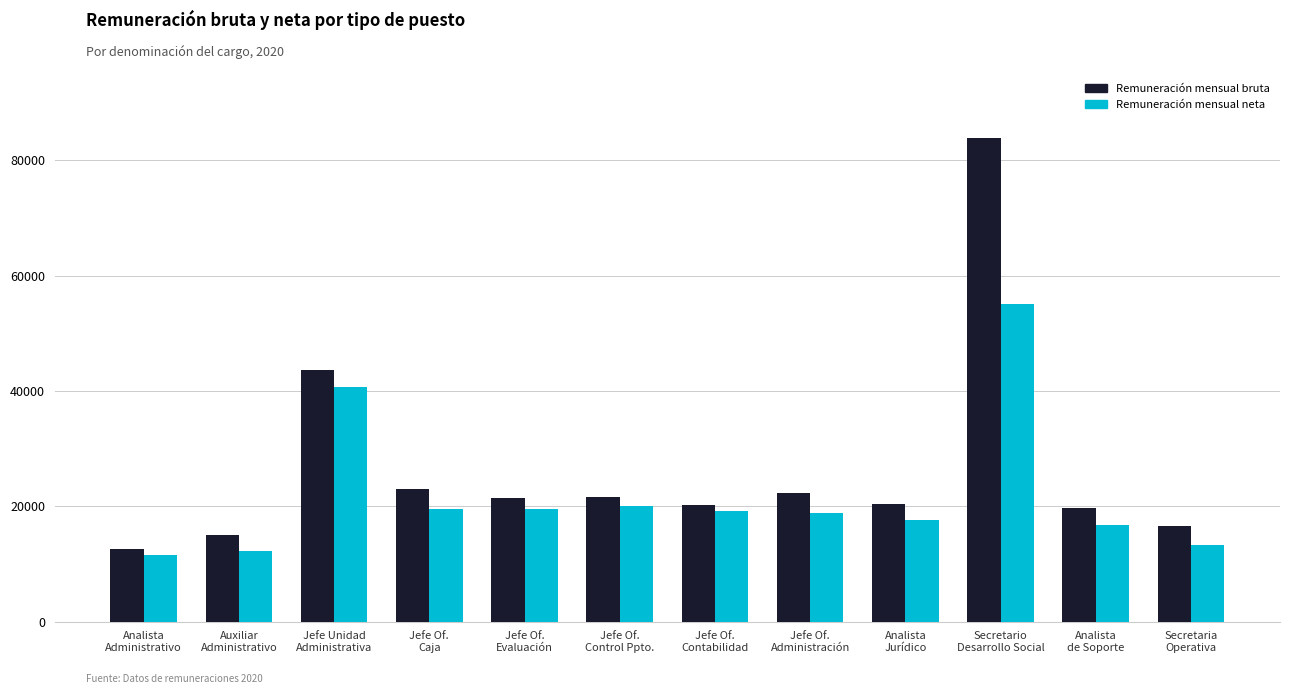

At which category is the sum across all series the highest?

Secretario
Desarrollo Social